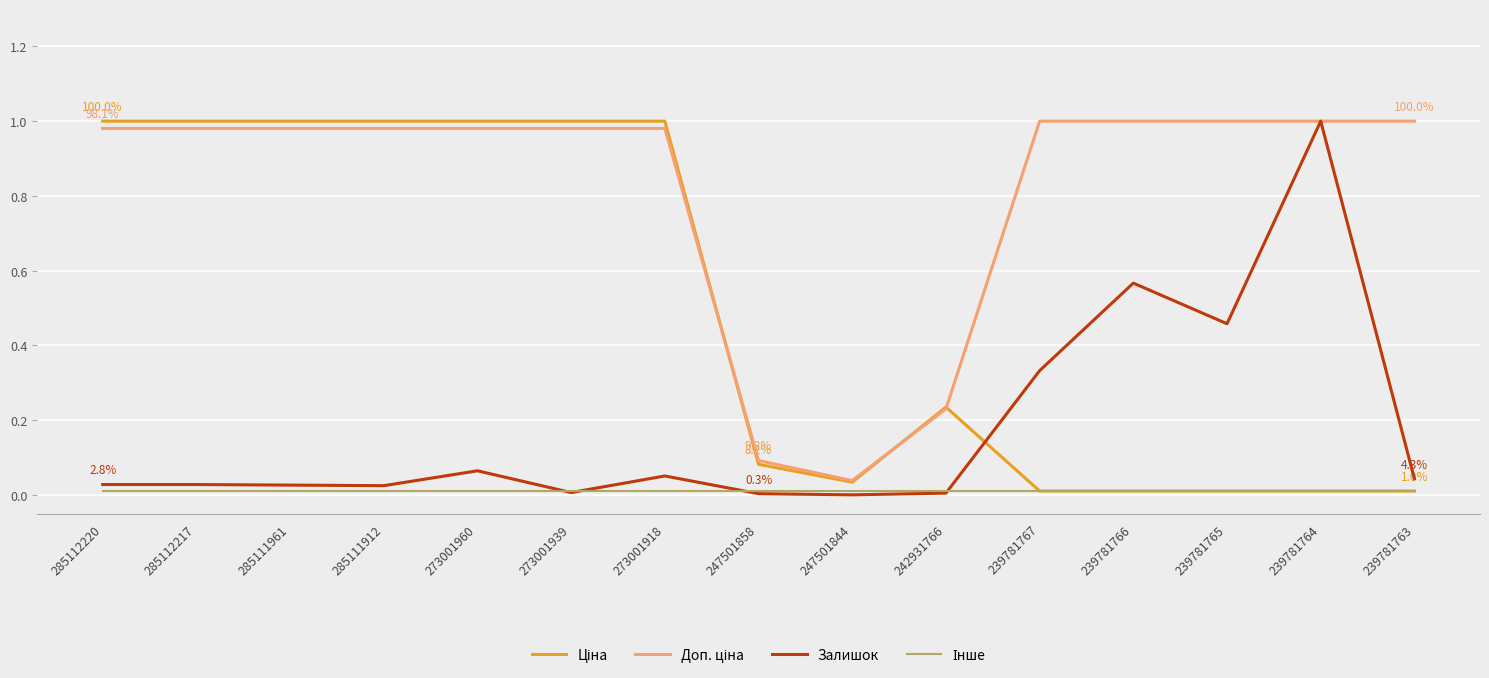

Between 285112217 and 239781764, which series saw the biggest shift?

Ціна